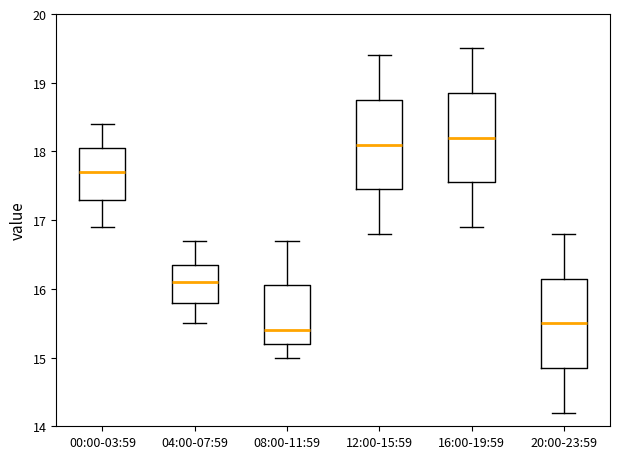

Reading left to right, read every box against the y-axis: the position of its median line, the range the box covers, and the ends of its whiskers. The values are not printed on the chart, so give them approximately, as read against the axis.

00:00-03:59: median 17.7, box 17.3 to 18.1, whiskers 16.9 to 18.4
04:00-07:59: median 16.1, box 15.8 to 16.4, whiskers 15.5 to 16.7
08:00-11:59: median 15.4, box 15.2 to 16.1, whiskers 15.0 to 16.7
12:00-15:59: median 18.1, box 17.5 to 18.8, whiskers 16.8 to 19.4
16:00-19:59: median 18.2, box 17.6 to 18.9, whiskers 16.9 to 19.5
20:00-23:59: median 15.5, box 14.9 to 16.2, whiskers 14.2 to 16.8